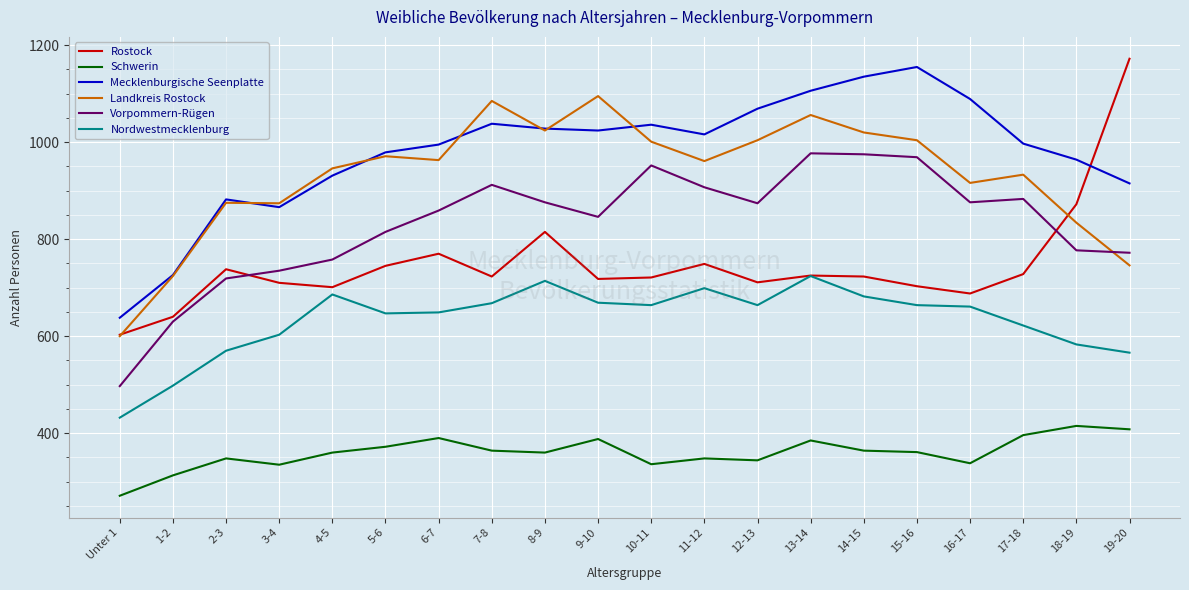

How many lines are shown in the chart?

6